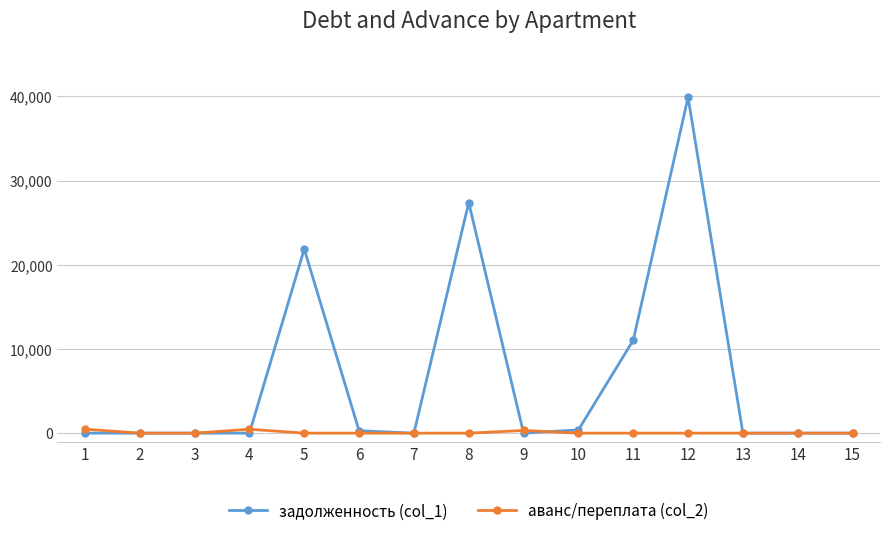

Rank the series by their average value, from highest to lowest.

задолженность (col_1), аванс/переплата (col_2)